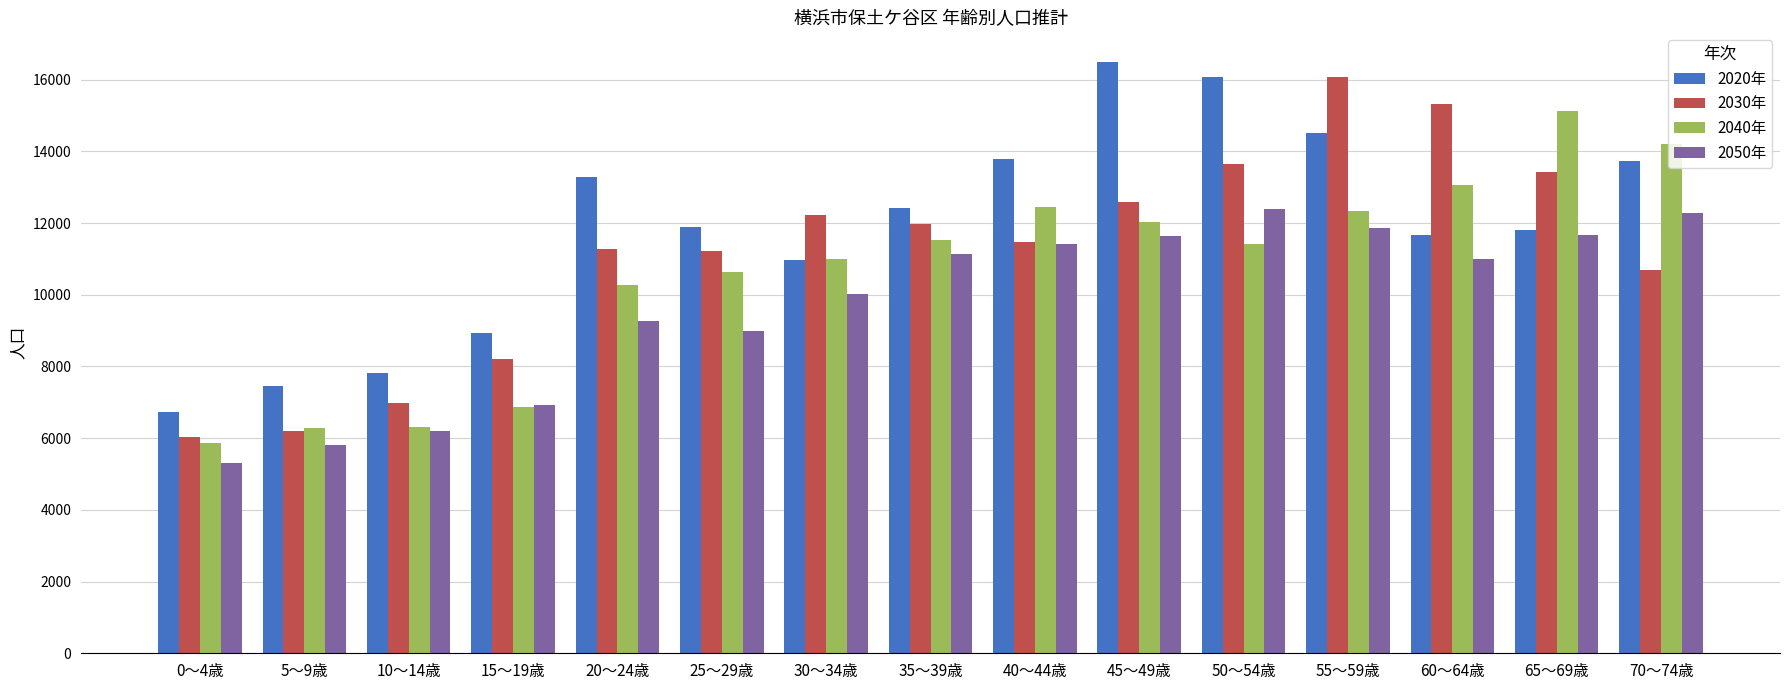

Are the bars horizontal?

No